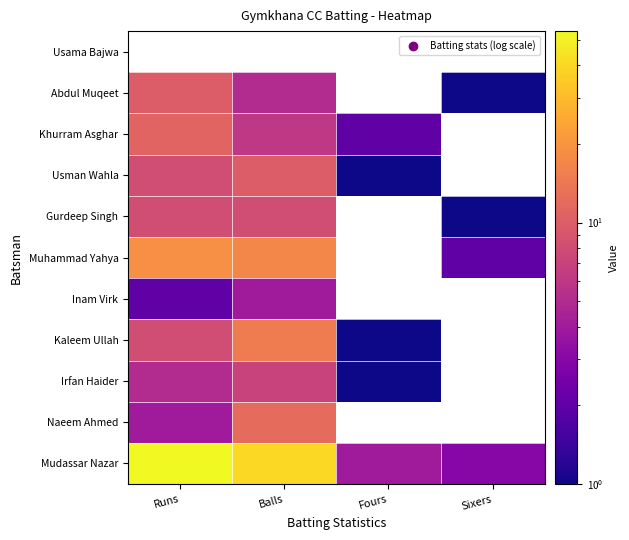

What is the difference between the maximum and minimum values in the Gurdeep Singh series?

8